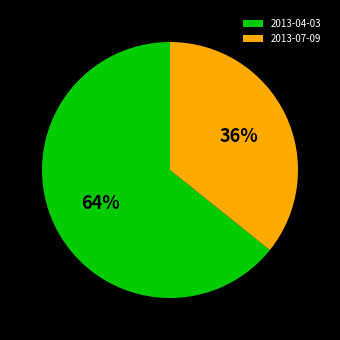

Which category has the biggest portion of the pie?

2013-04-03